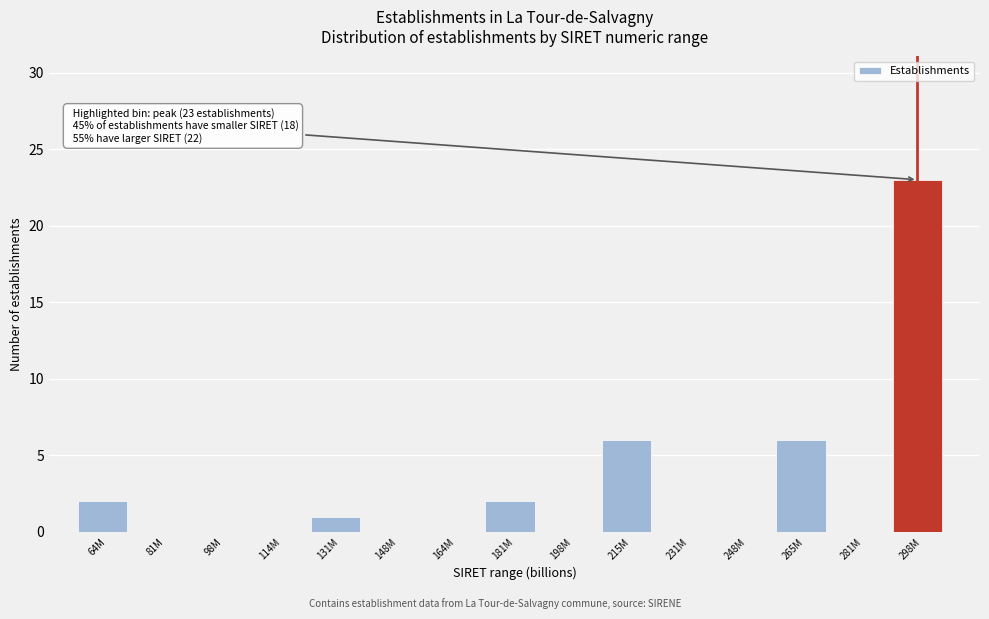

Reading right to left, list all the values displayed in this chart.

298M=23	281M=0	265M=6	248M=0	231M=0	215M=6	198M=0	181M=2	164M=0	148M=0	131M=1	114M=0	98M=0	81M=0	64M=2